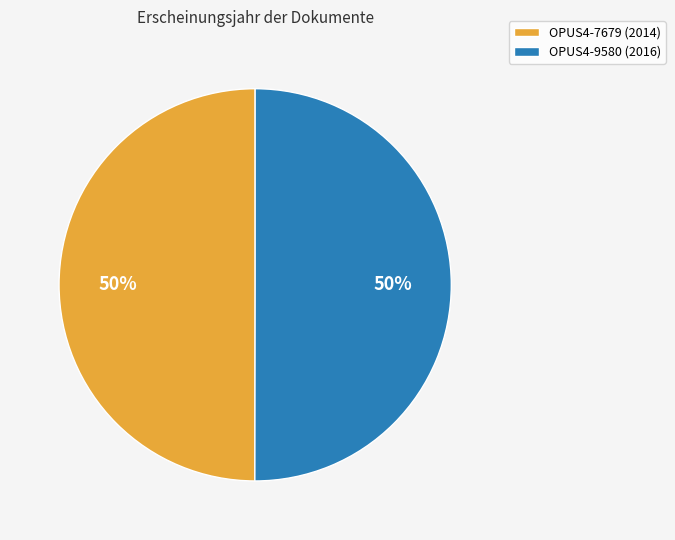

How many slices are in this pie chart?

2